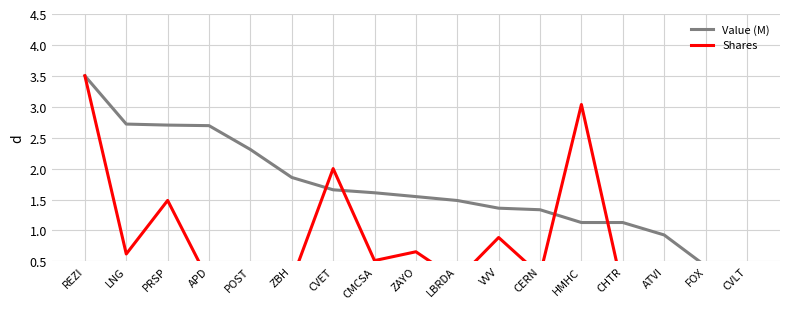

Which has a higher value, CVLT or HMHC?

HMHC